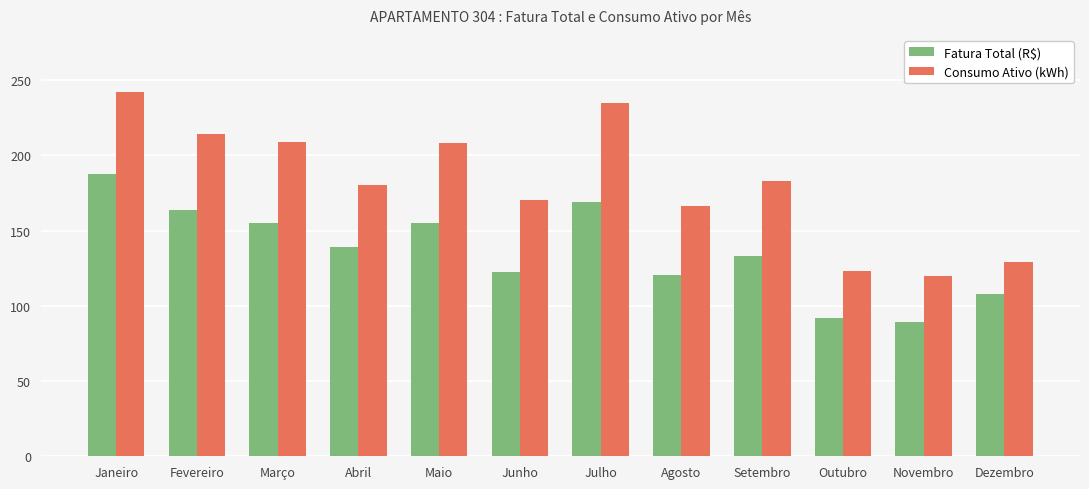

At how many categories does at least one series exceed 186?

5